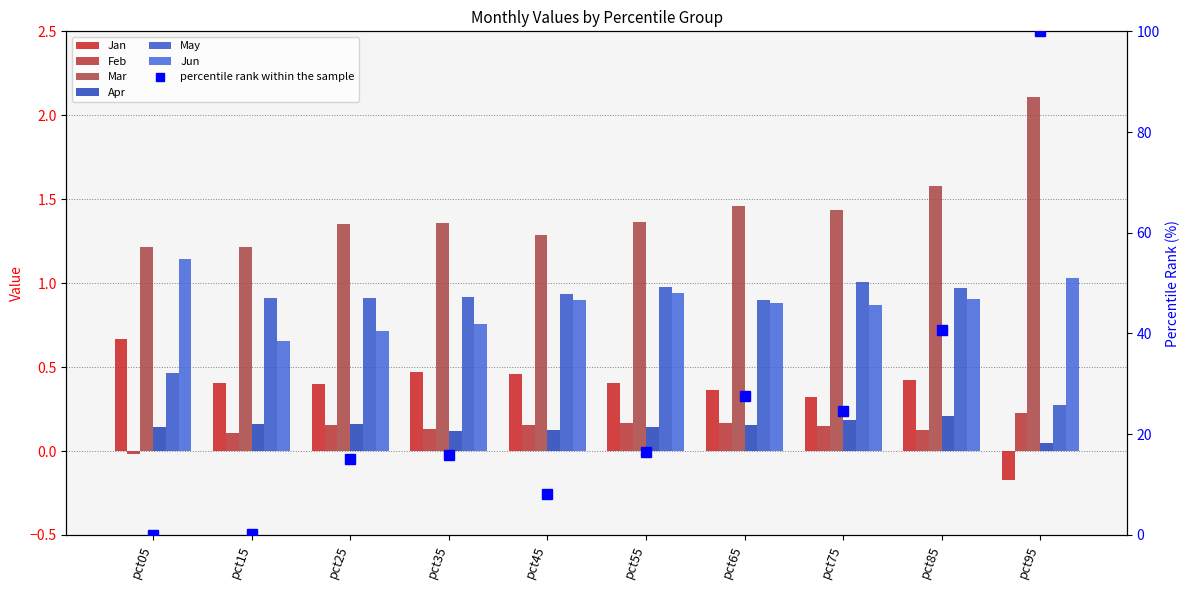

What is the average value of the Jan series?

0.4